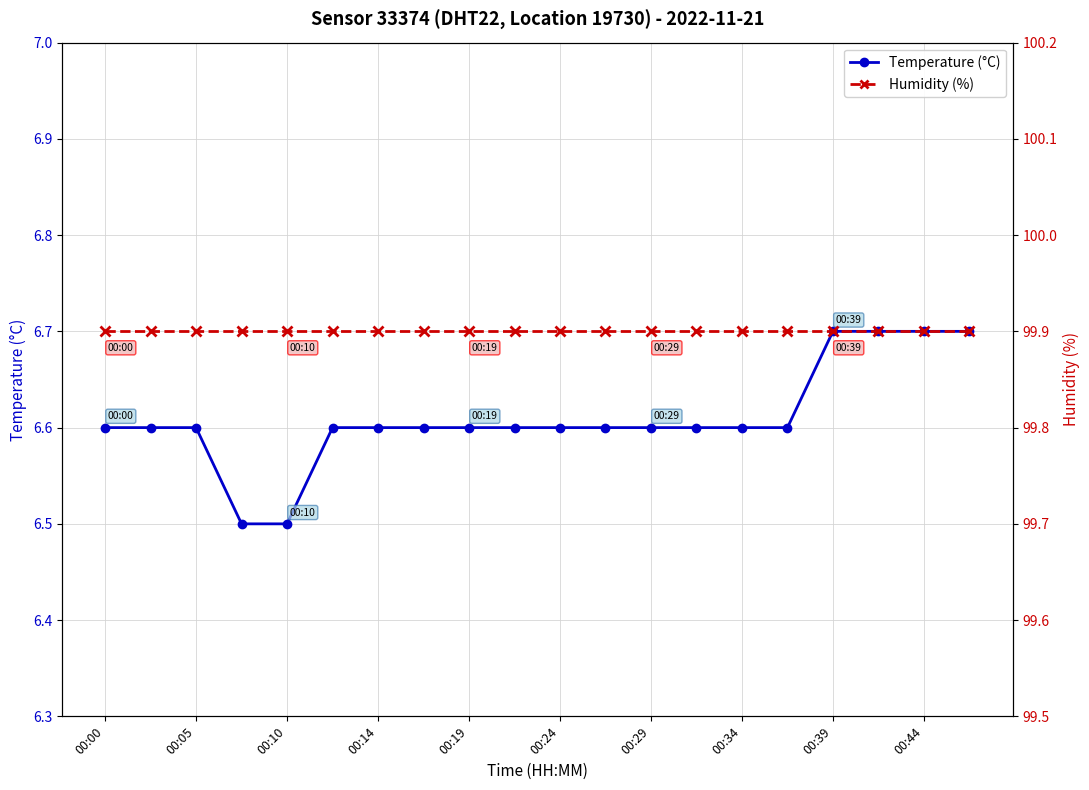

Between 00:34 and 12, which series saw the biggest shift?

Temperature (°C)